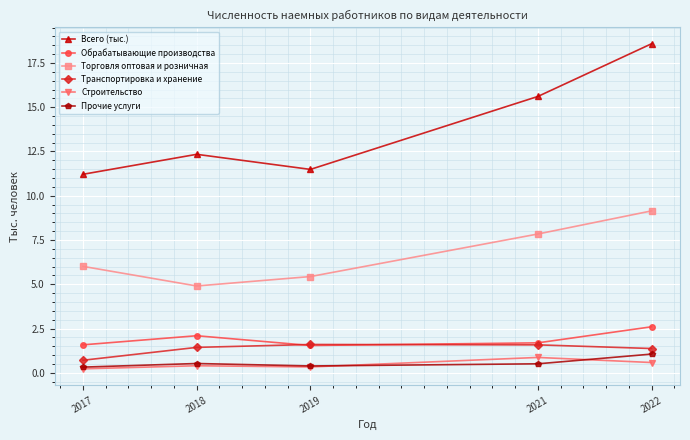

True or false: Строительство and Обрабатывающие производства cross at least once.

False